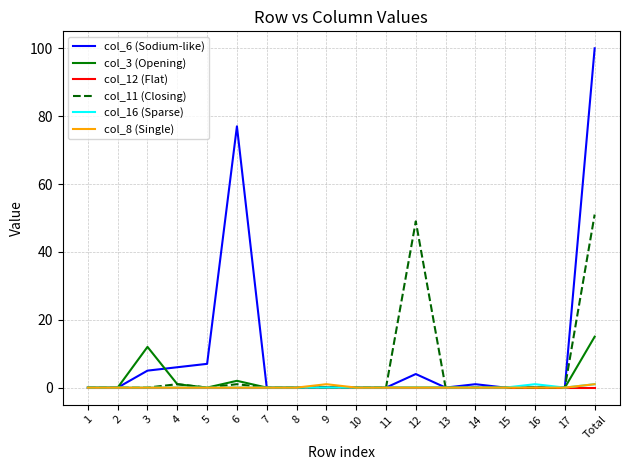

Which series has the largest total across all categories?

col_6 (Sodium-like)